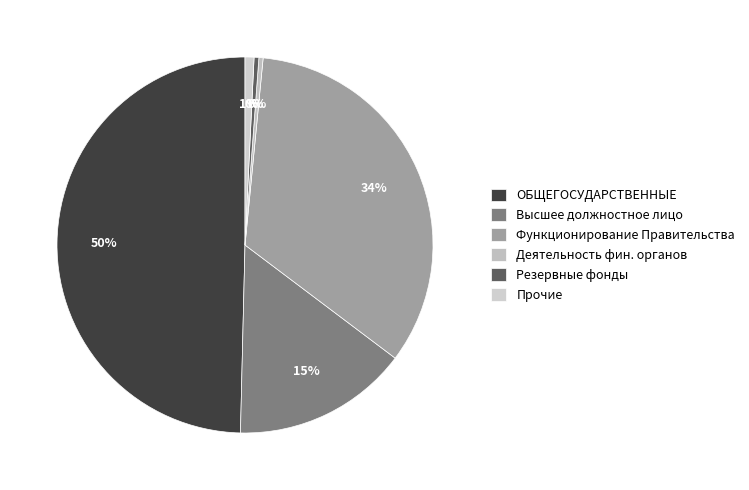

The Резервные фонды slice represents 0% of the pie. True or false?

True